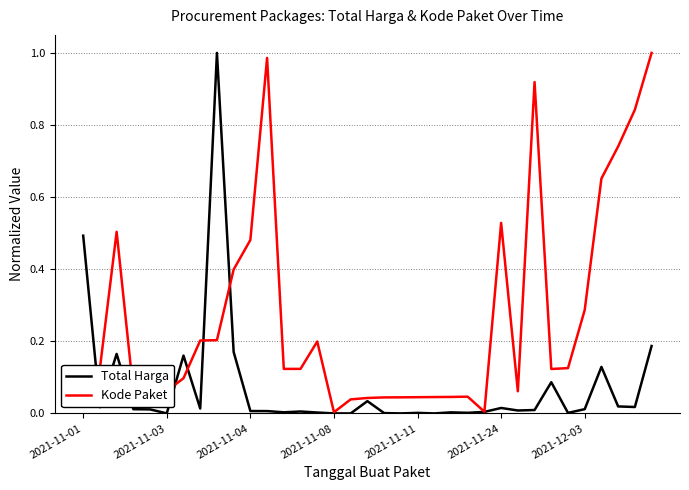

Rank the series by their average value, from lowest to highest.

Total Harga, Kode Paket